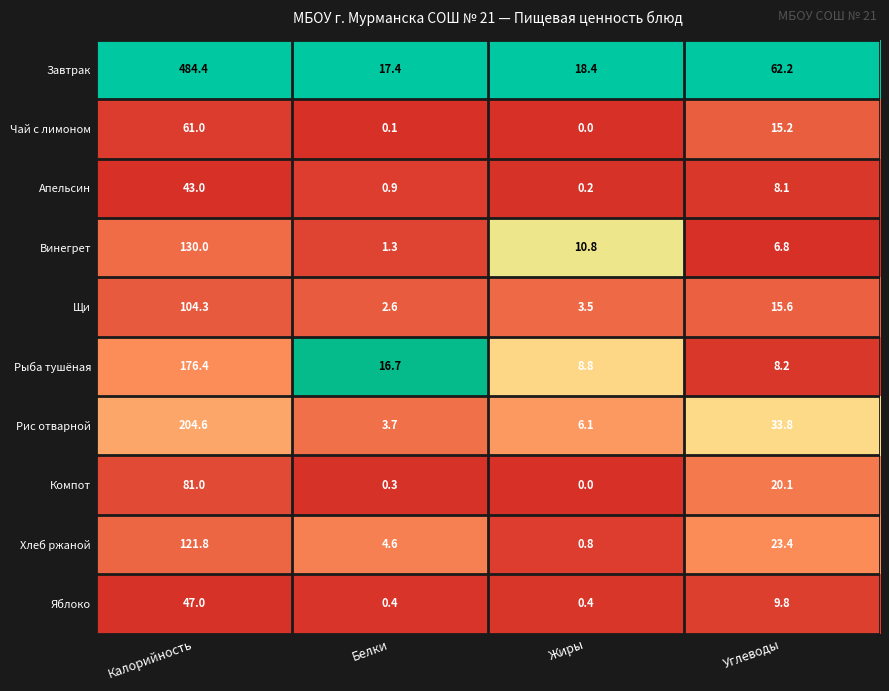

At how many categories does at least one series exceed 0?

4